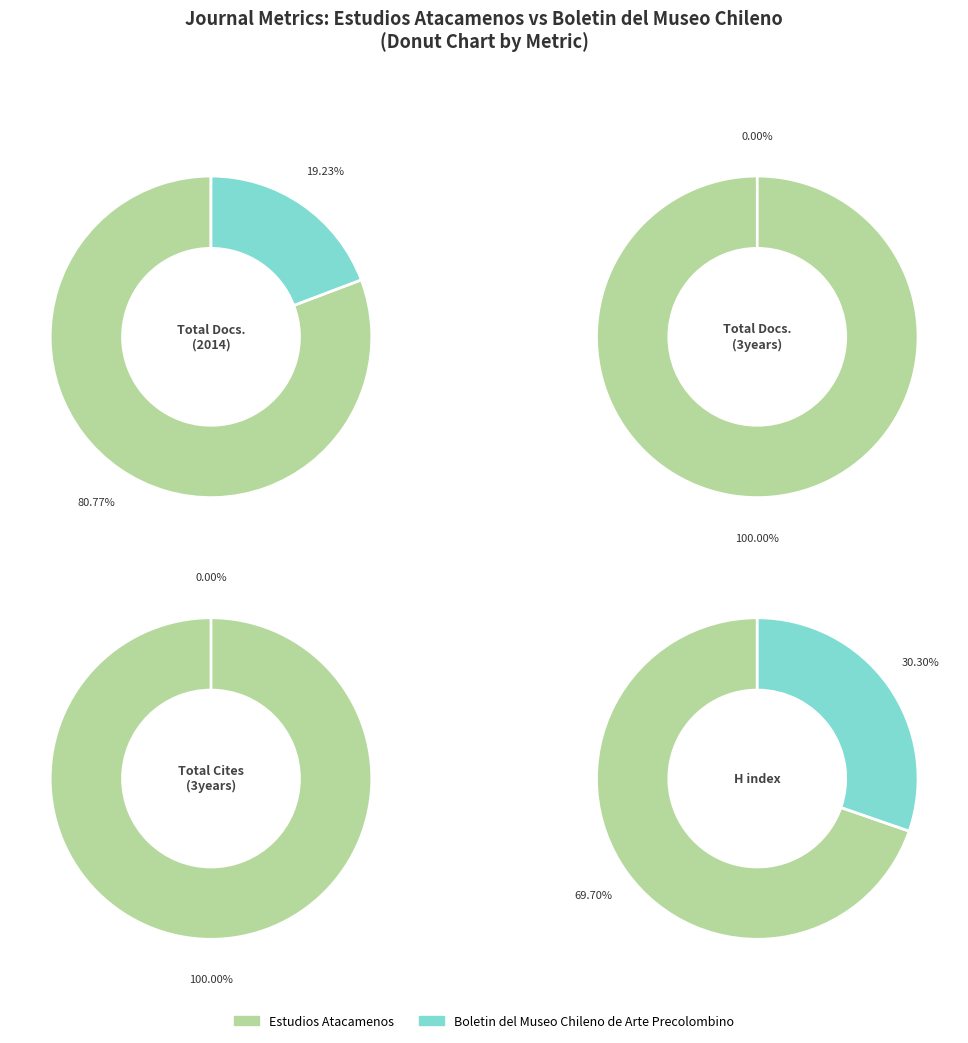

How many slices are in this pie chart?

2